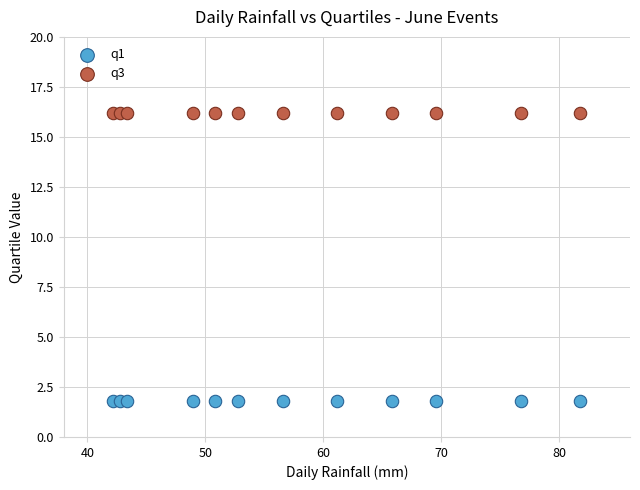

Which series reaches the minimum Y coordinate?

q1